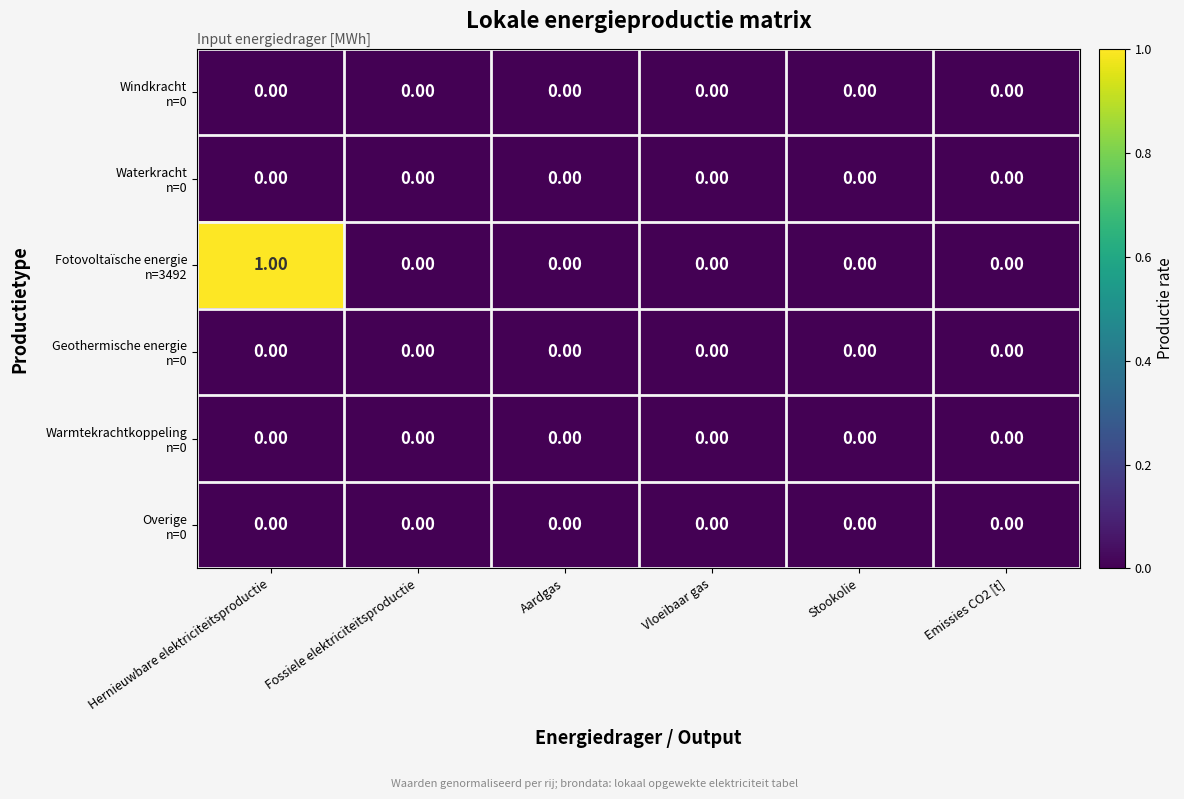

At which category is the sum across all series the highest?

Hernieuwbare elektriciteitsproductie